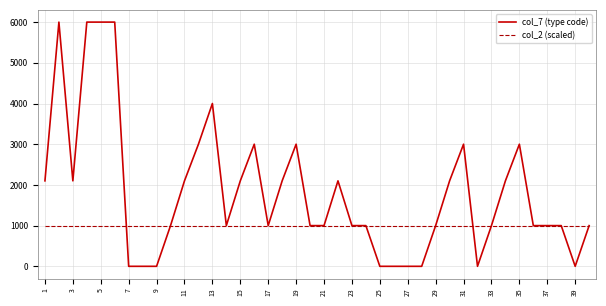

Reading left to right, extract all data points from this chart.

col_7 (type code): 2100	6000	2100	6000	6000	6000	0	0	0	1000	2100	3000	4000	1000	2100	3000	1000	2100	3000	1000	1000	2100	1000	1000	0	0	0	0	1000	2100	3000	0	1000	2100	3000	1000	1000	1000	0	1000
col_2 (scaled): 1000	1000	1000	1000	1000	1000	1000	1000	1000	1000	1000	1000	1000	1000	1000	1000	1000	1000	1000	1000	1000	1000	1000	1000	1000	1000	1000	1000	1000	1000	1000	1000	1000	1000	1000	1000	1000	1000	1000	1000